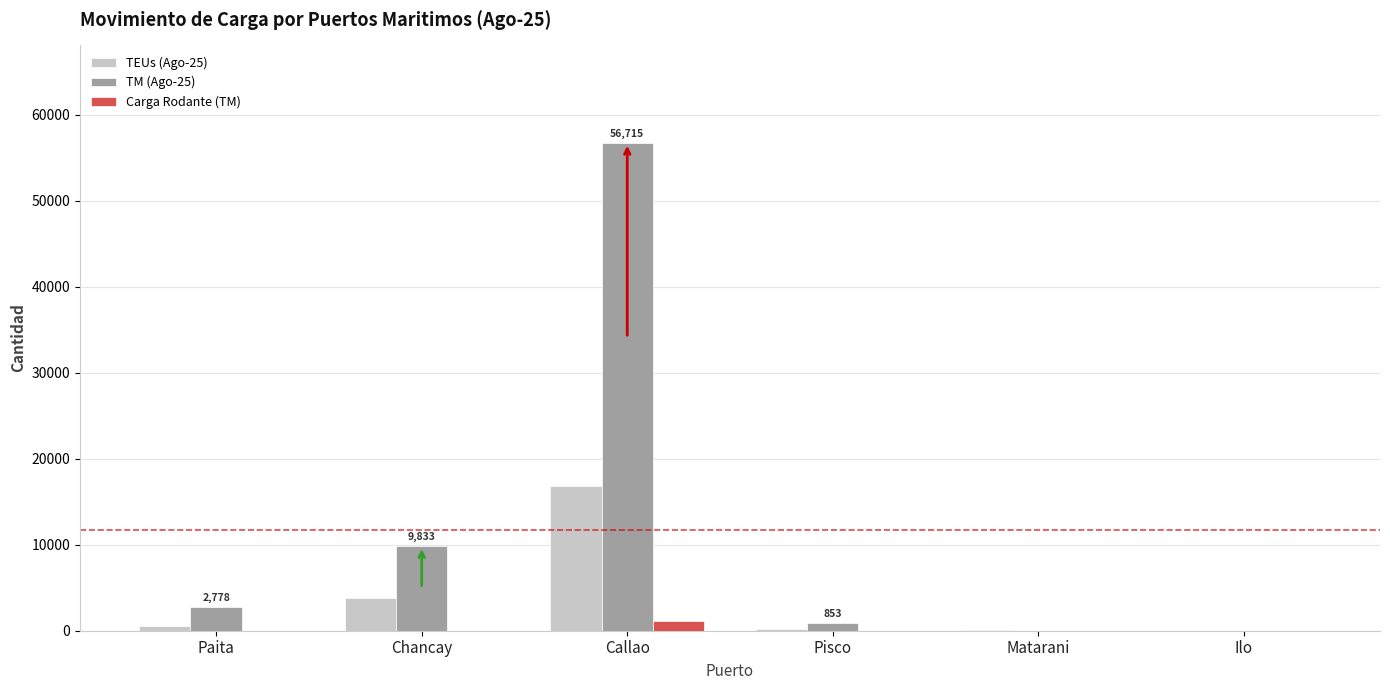

Are the bars grouped side by side (vs. stacked)?

Yes